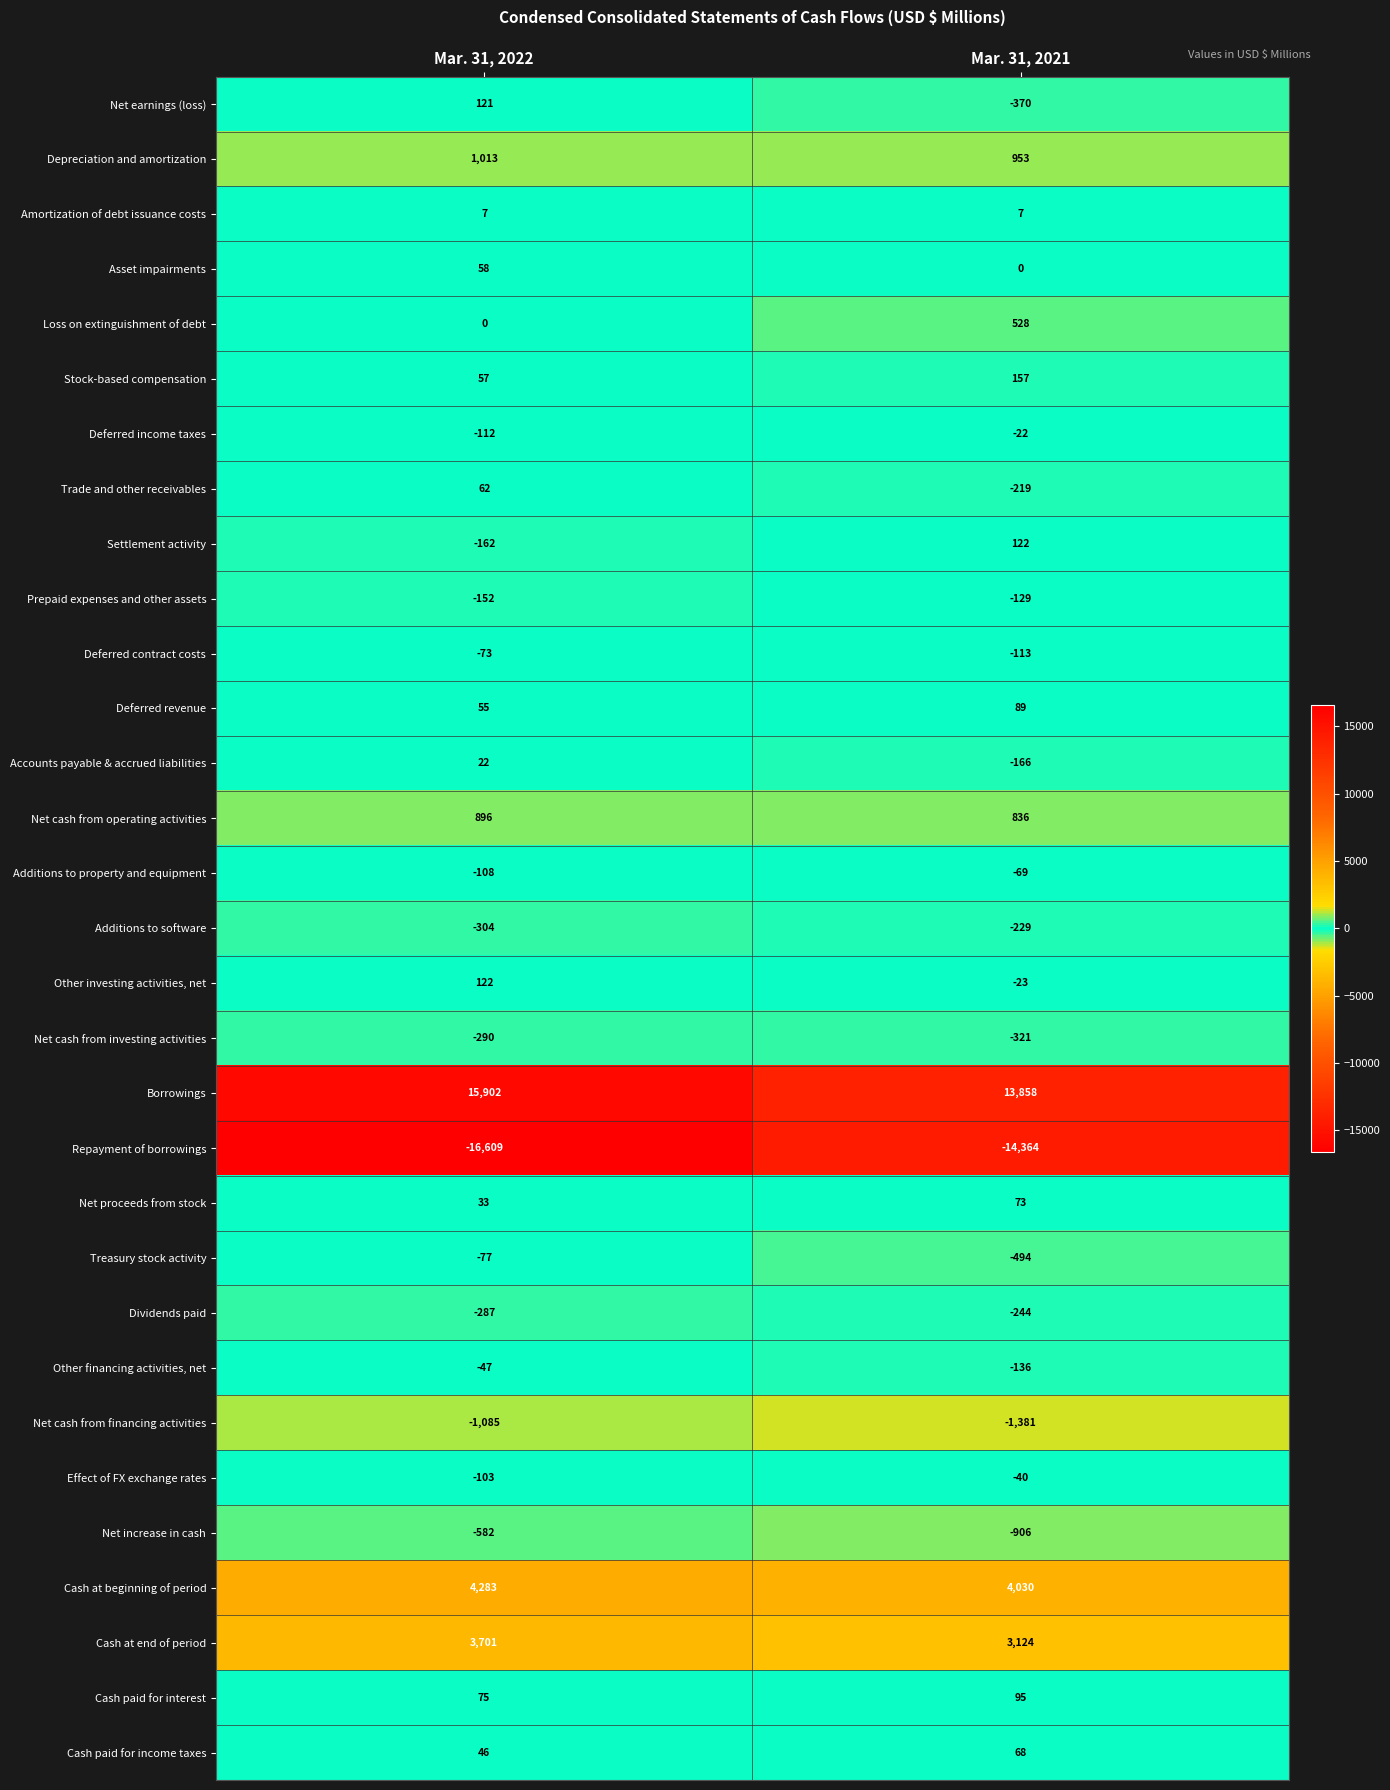

Which series has the largest range (max minus min)?

Repayment of borrowings